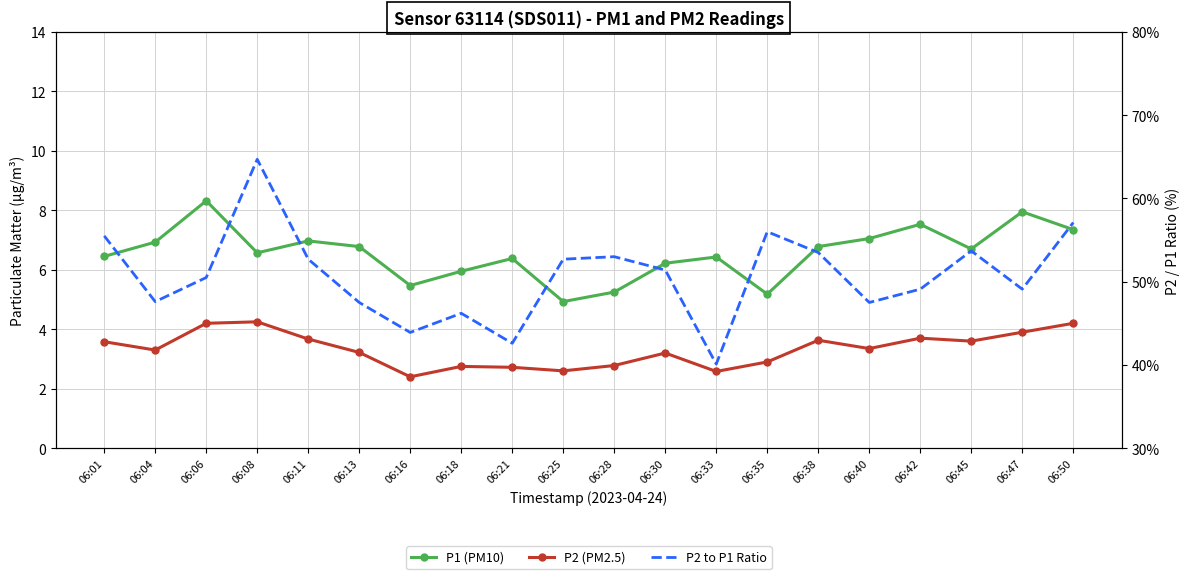

What is the difference between the highest and lowest values at 06:13?

44.3